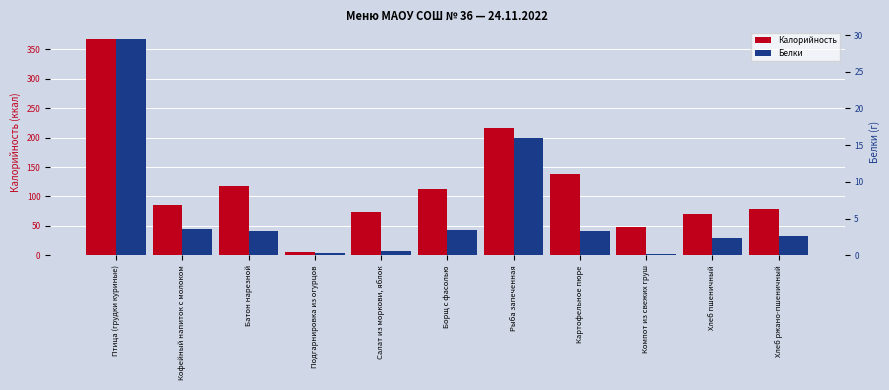

Reading right to left, transcribe all the data shown in this chart.

Калорийность: 79.2	70.5	48.8	138.0	217.0	113.0	74.0	5.0	117.8	86.0	367.0
Белки: 2.6	2.4	0.2	3.3	15.9	3.4	0.5	0.3	3.4	3.6	29.4